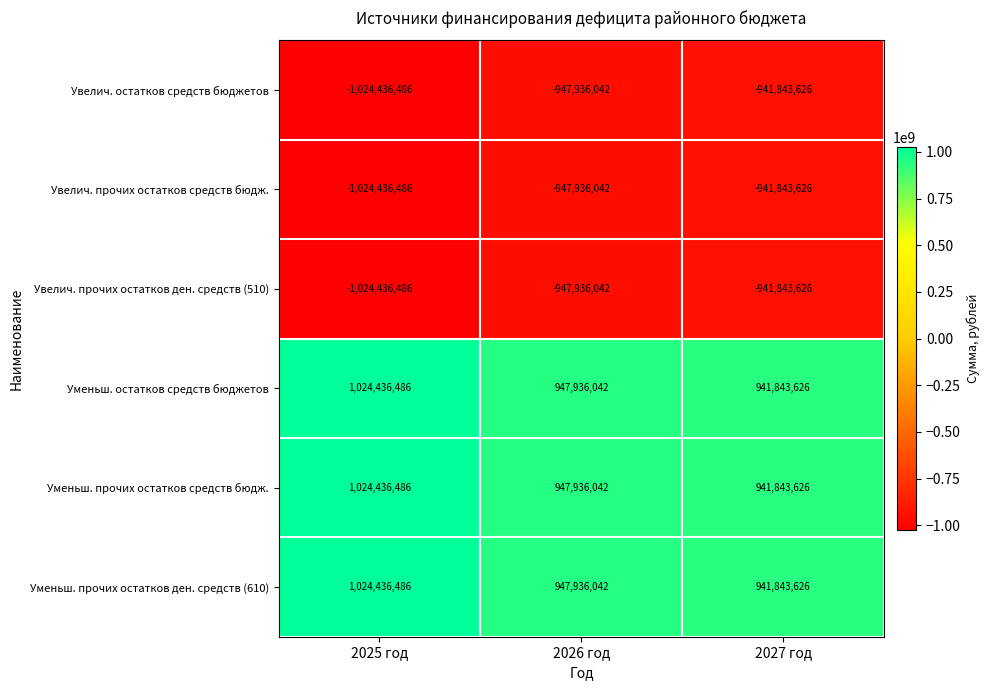

The Увелич. остатков средств бюджетов series shows -1024436486 at 2025 год. True or false?

True